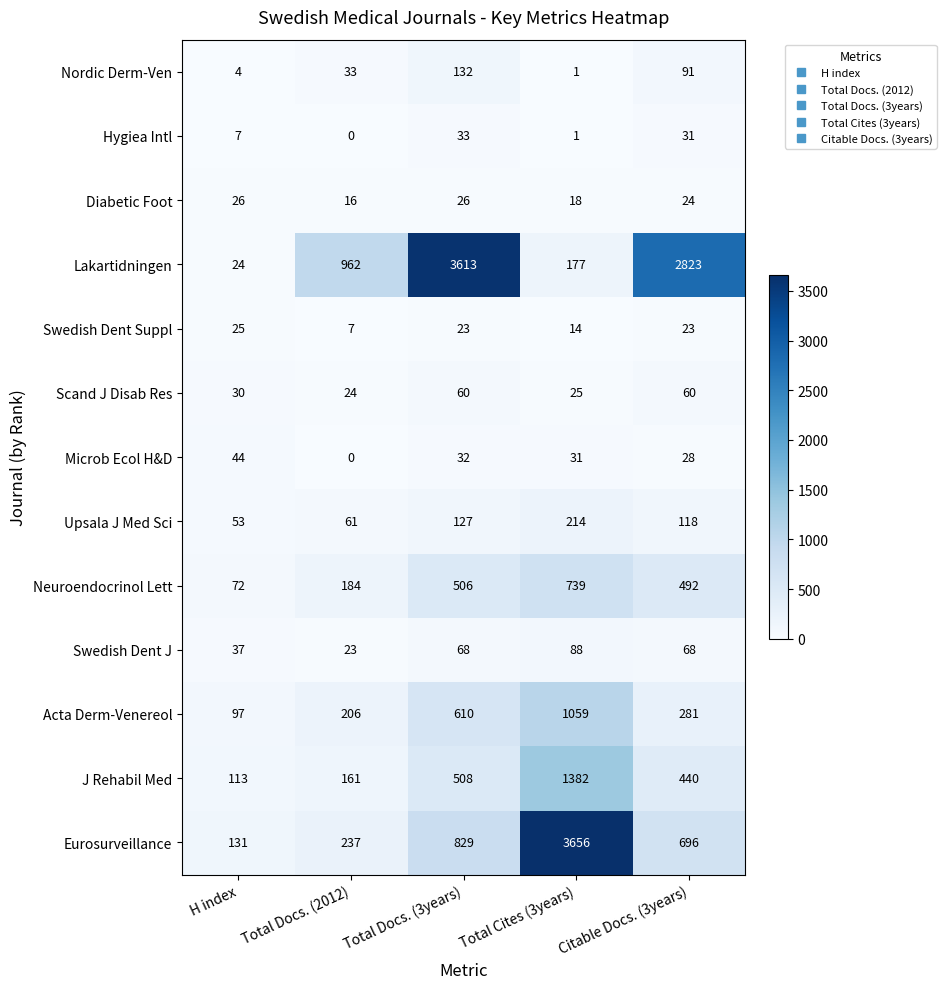

What is the spread (max minus min) of values at Total Docs. (3years)?

3590